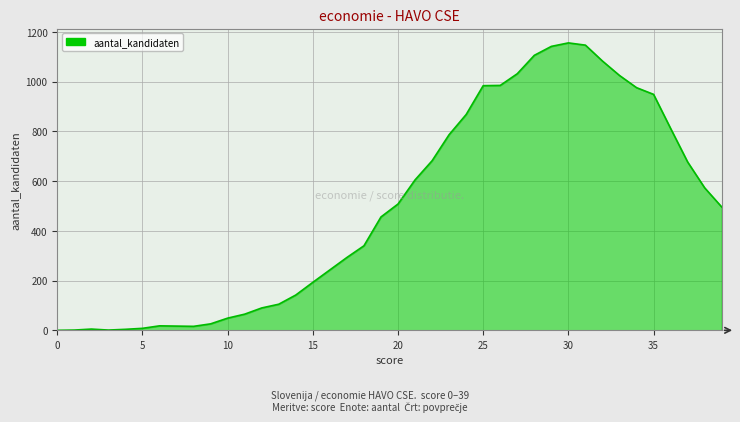

What is the difference between the maximum and minimum values?

1156